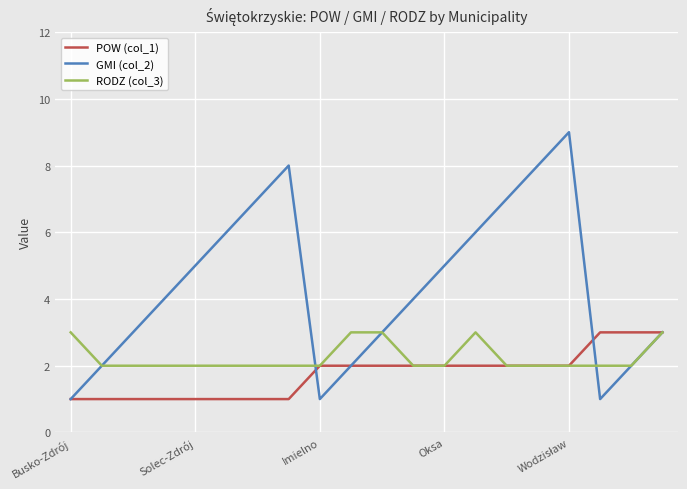

What is the difference between the maximum and minimum values in the GMI (col_2) series?

8